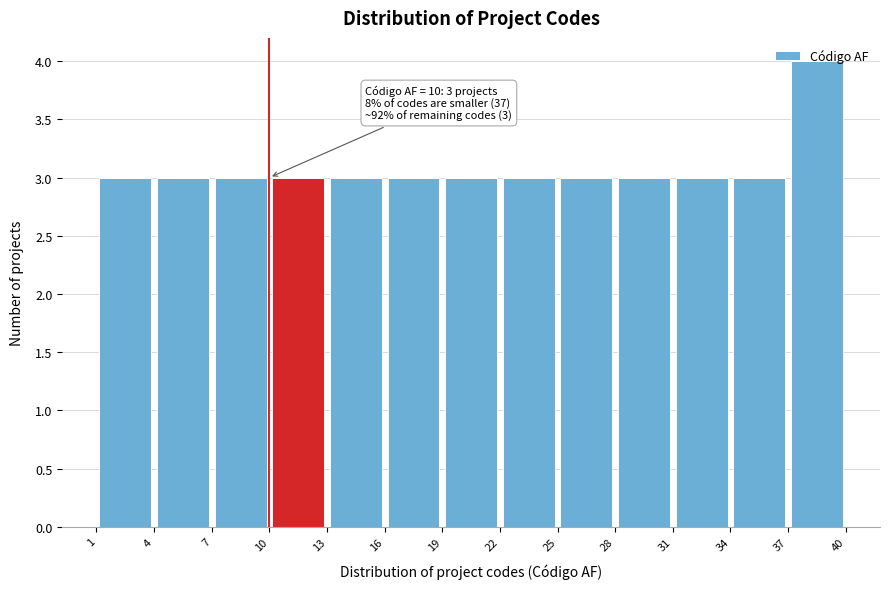

Over which range of the x-axis is the bar tallest?

37 to 40